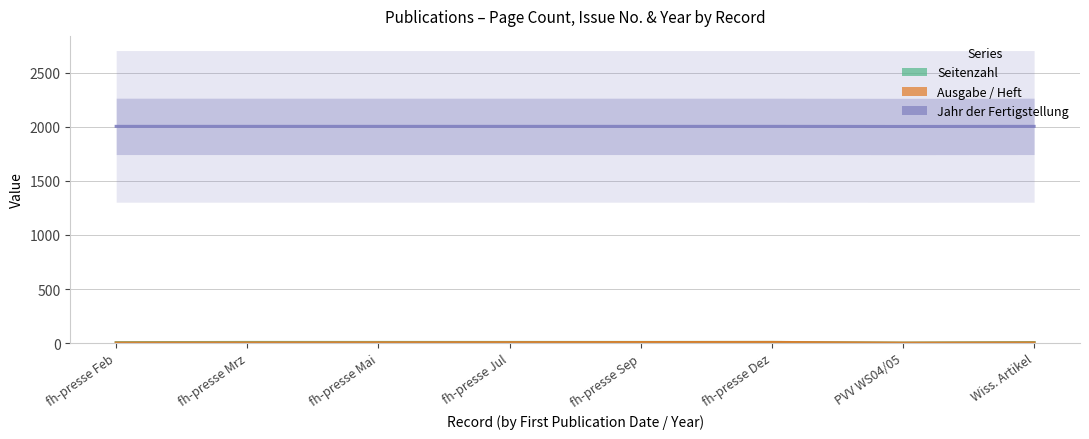

True or false: Ausgabe / Heft has a value of 9 at fh-presse Dez.

False